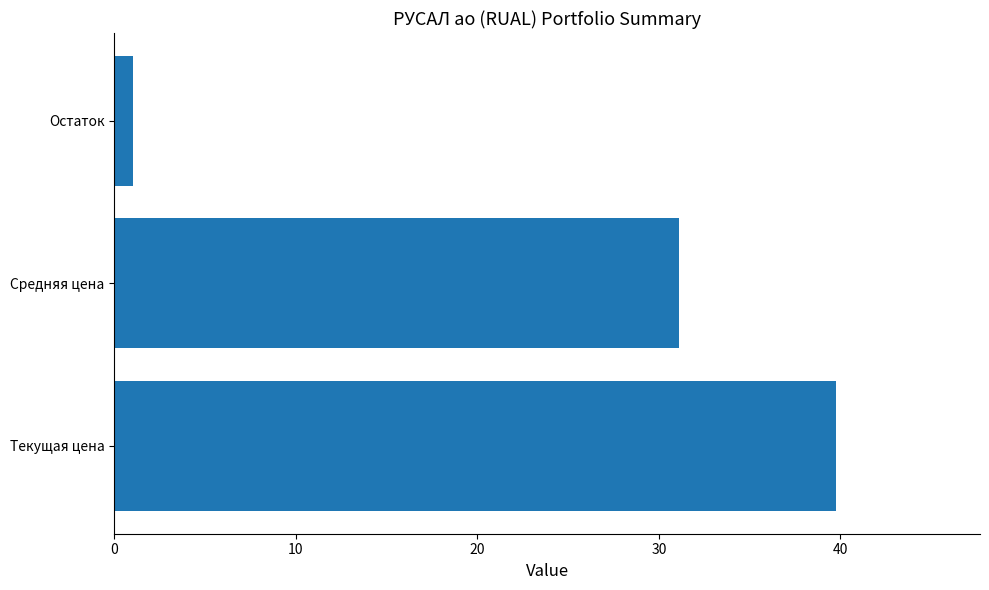

Does the chart contain any negative values?

No